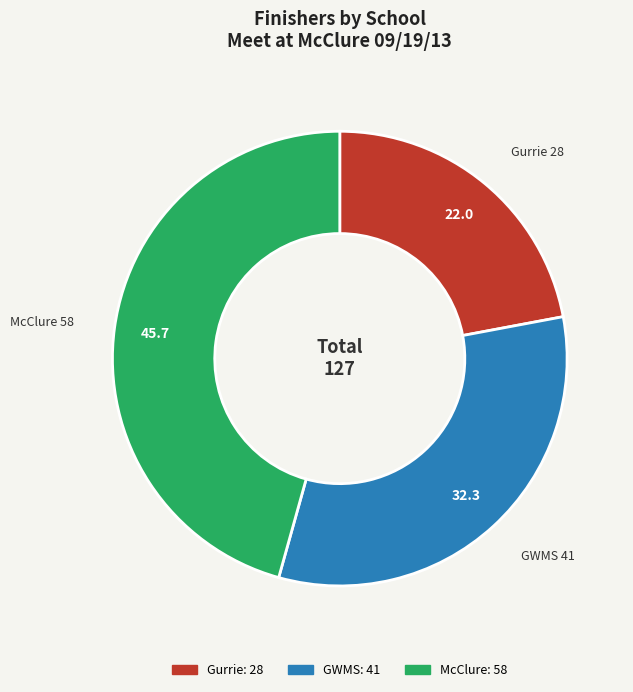

Which category has the smallest portion of the pie?

Gurrie